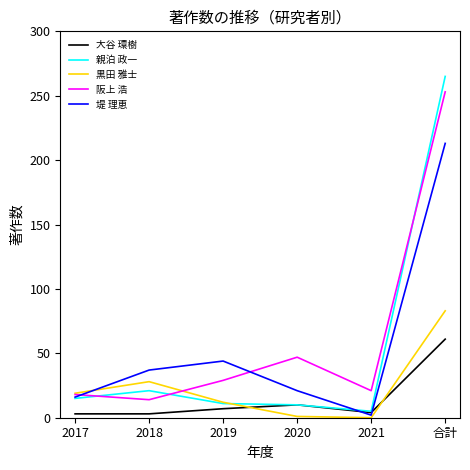

What is the maximum value for 黒田 雅士?

83